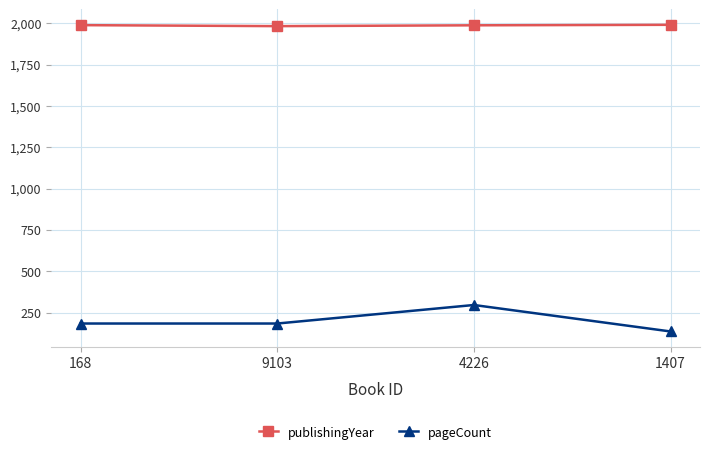

True or false: pageCount and publishingYear intersect in this chart.

False